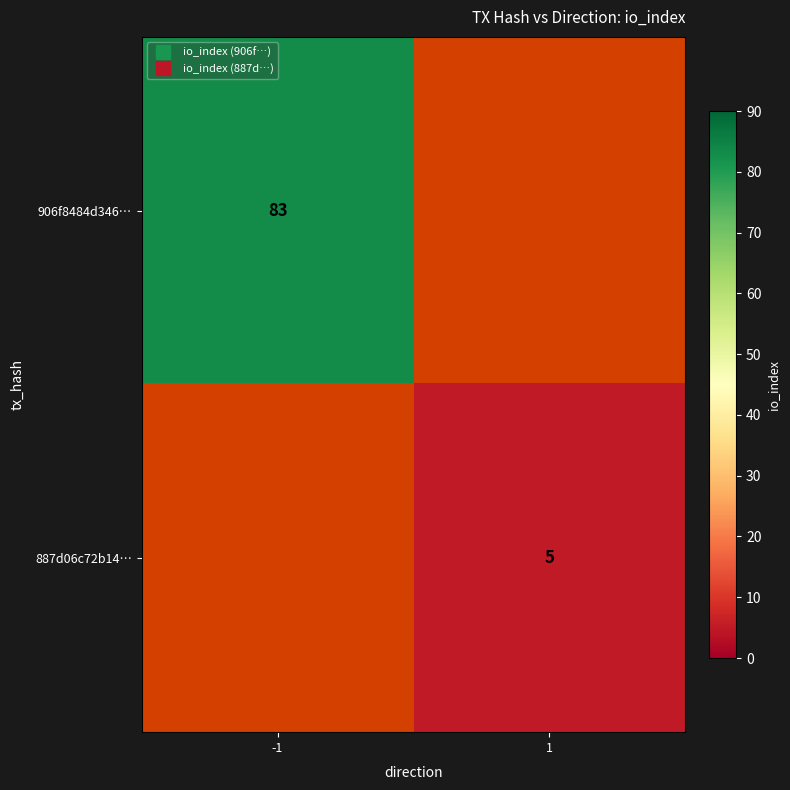

Which series has the largest range (max minus min)?

906f8484d346…